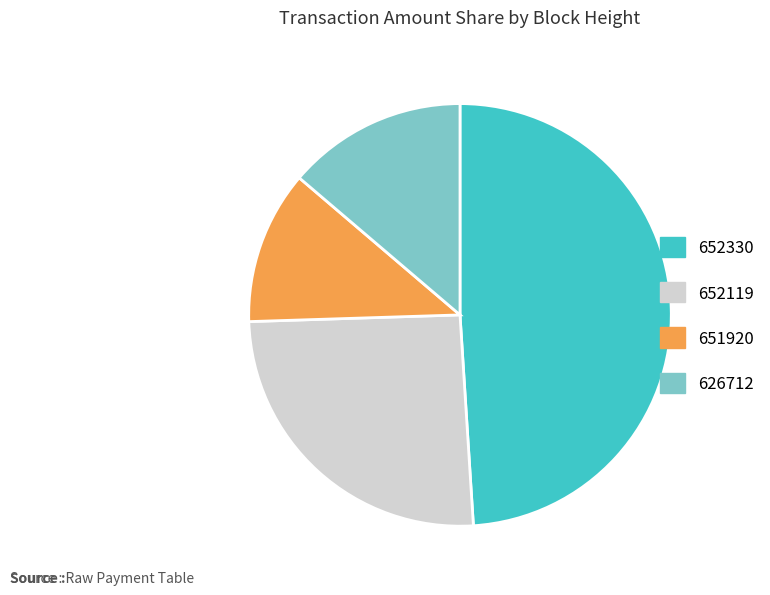

Do 651920 and 652330 together represent more than half of the pie?

Yes